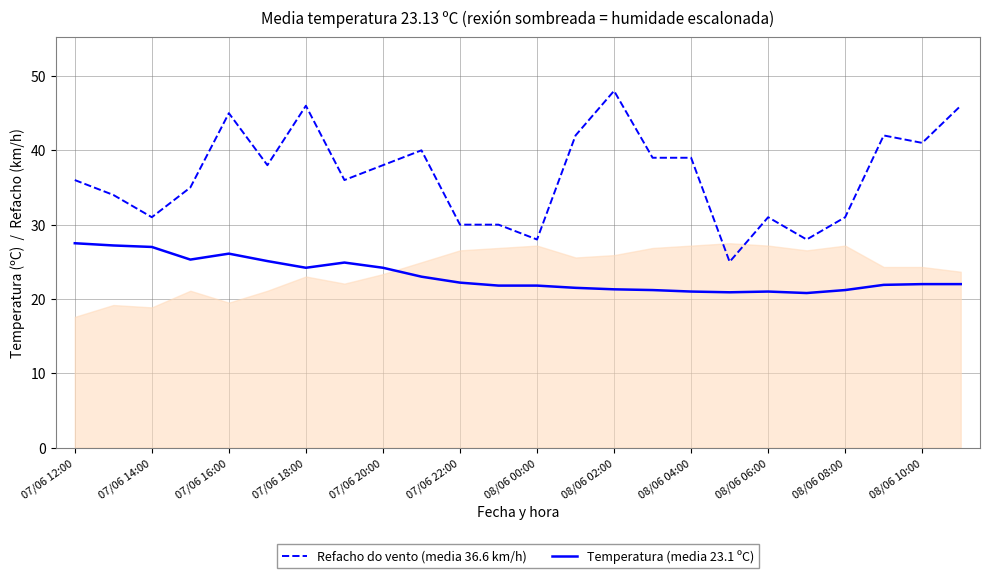

List the series in order of their overall mean, highest first.

Refacho do vento (media 36.6 km/h), Temperatura (media 23.1 ºC)